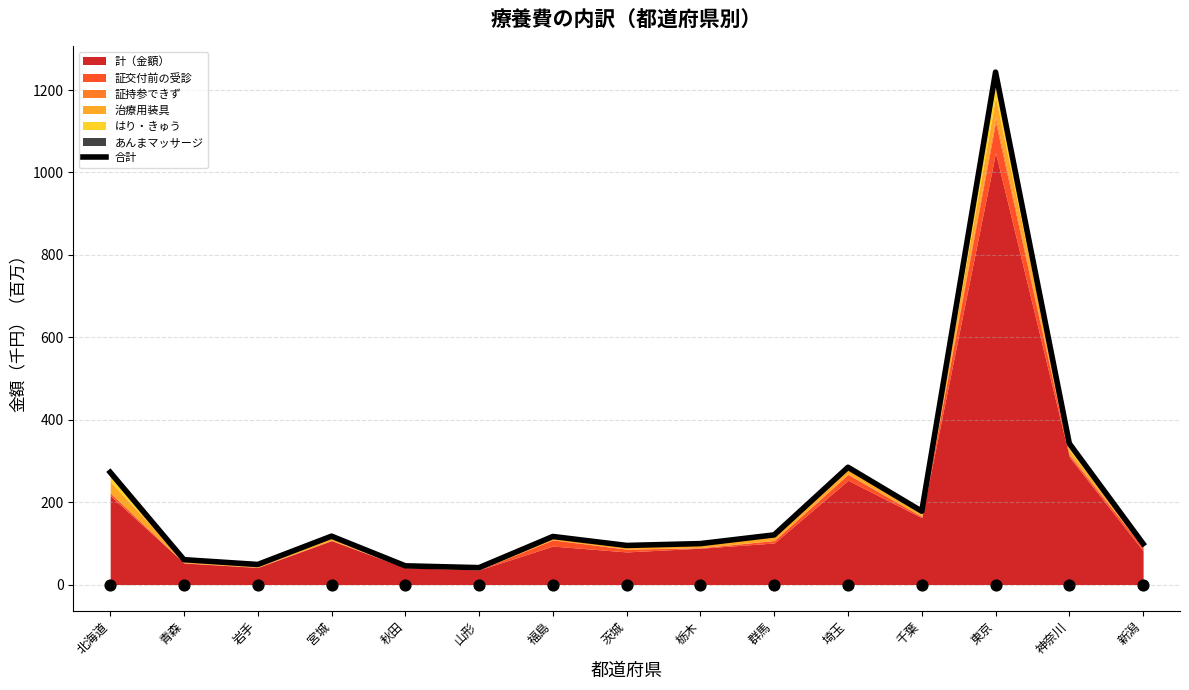

What is the change in value from 岩手 to 山形?

-7.7